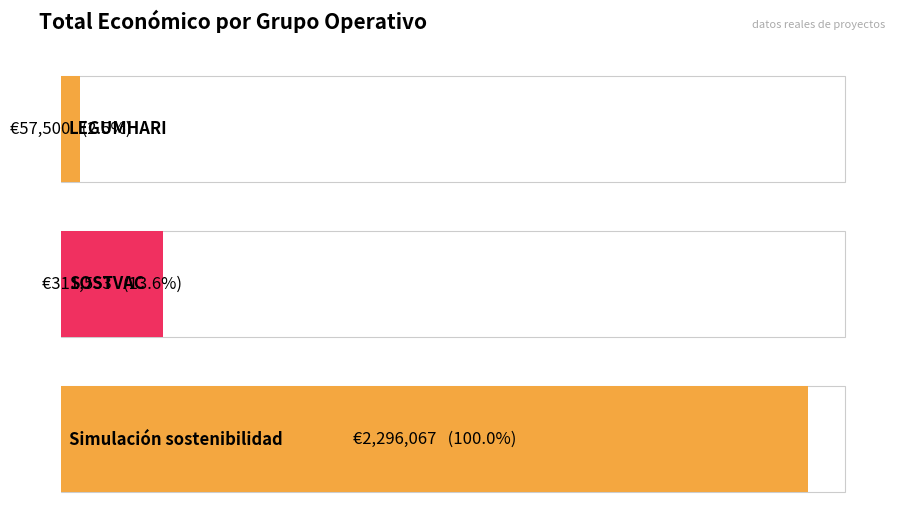

At which label is the value closest to 1176783?

SOSTVAC